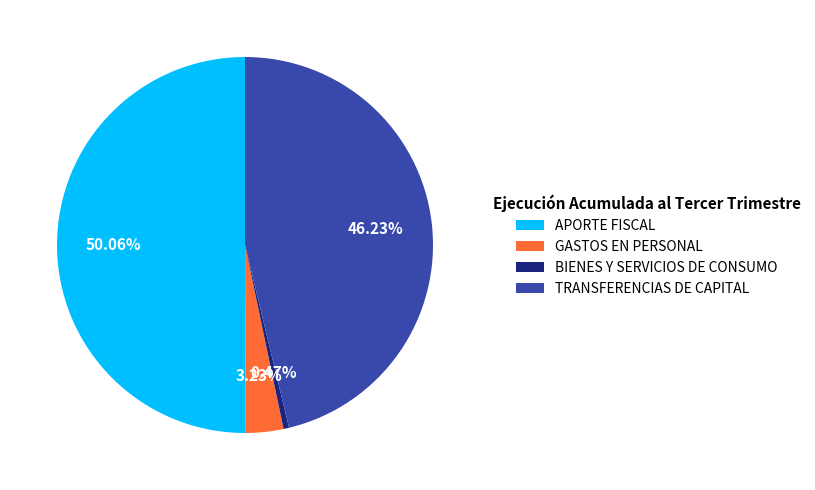

How much of the chart is everything except GASTOS EN PERSONAL?

96.8%